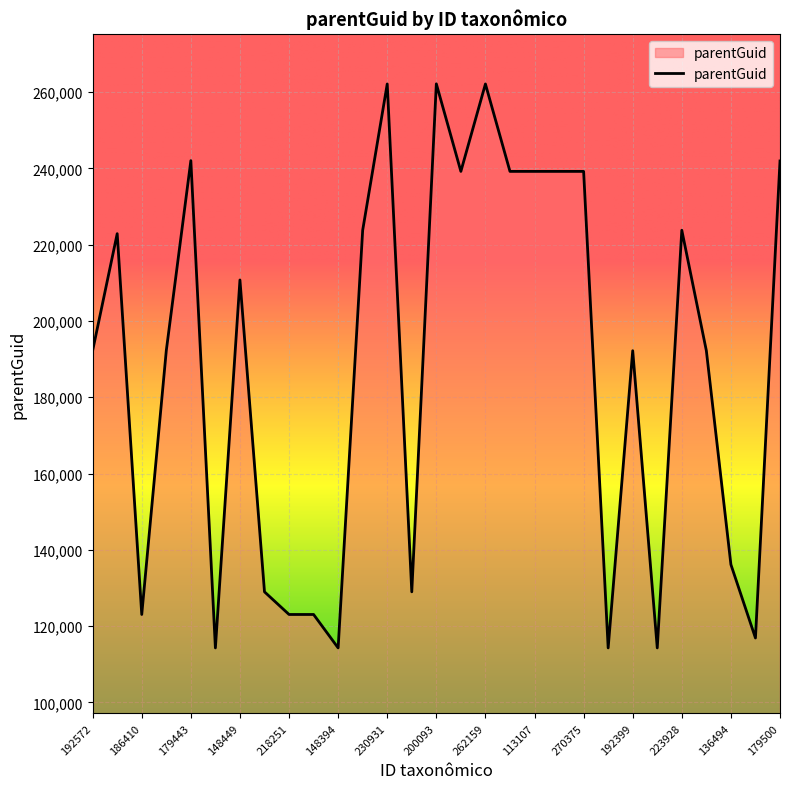

What is the difference between the maximum and minimum values?

147863